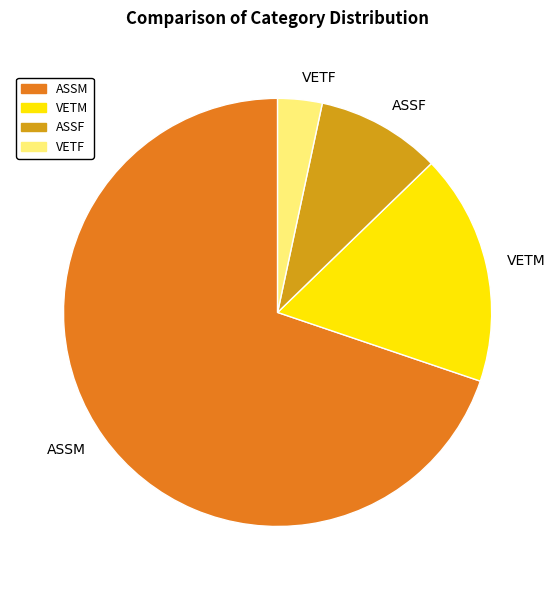

Between ASSM and VETM, which is larger?

ASSM